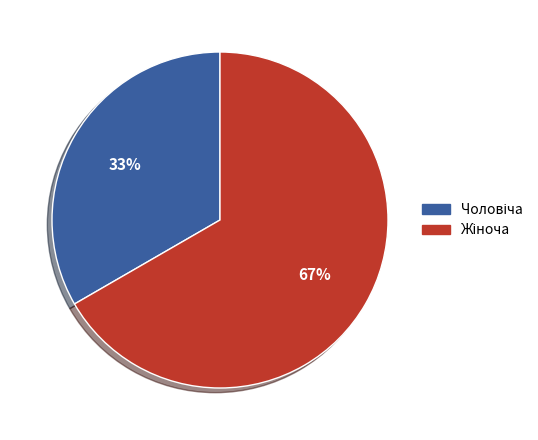

Is there any slice that represents more than half of the pie?

Yes